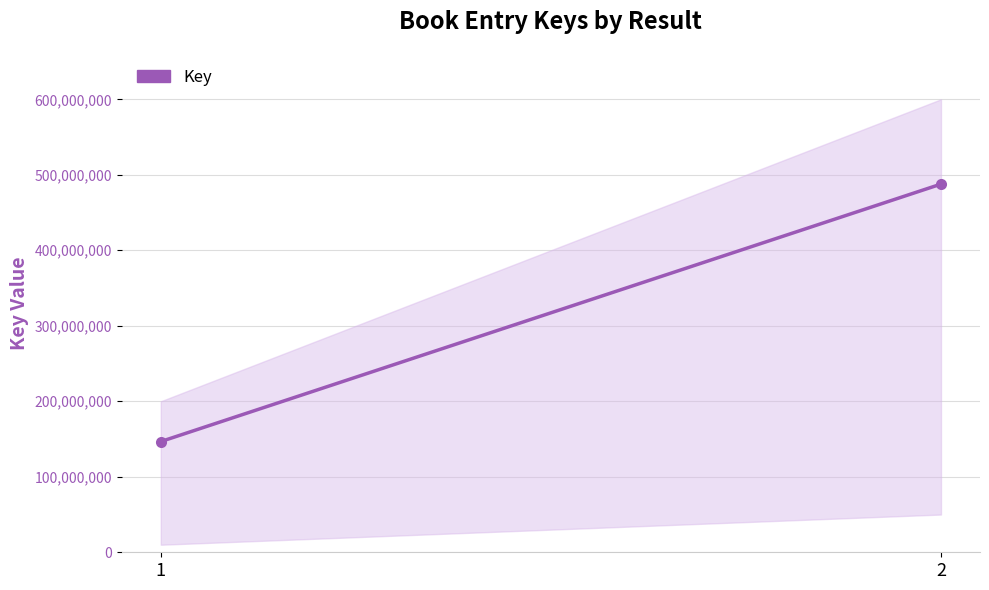

Reading right to left, list all the values displayed in this chart.

487662981	146662341